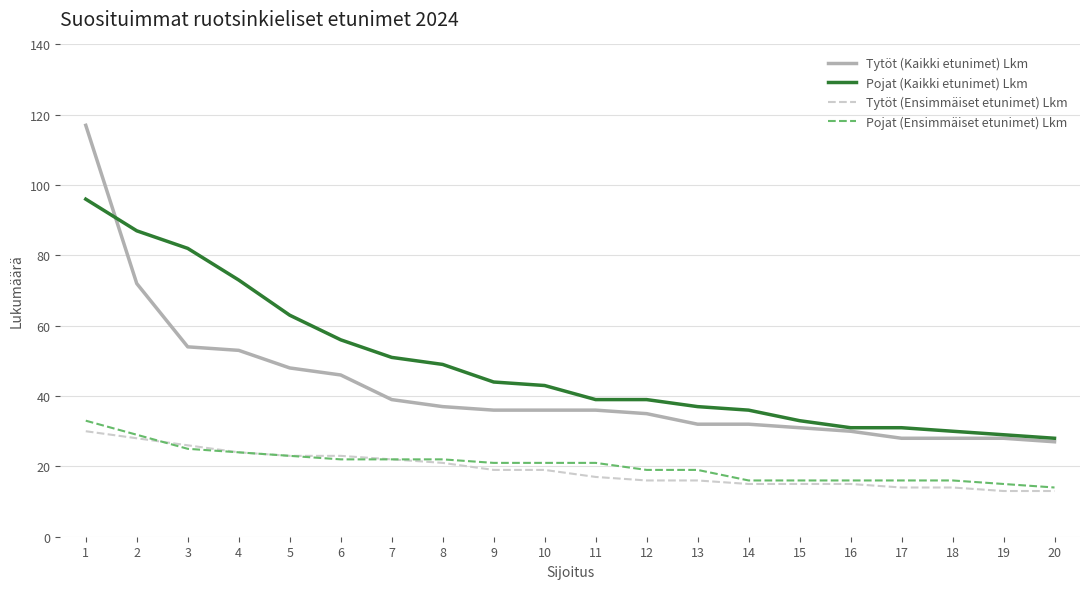

Reading left to right, list all the values displayed in this chart.

Tytöt (Kaikki etunimet) Lkm: 1=117	2=72	3=54	4=53	5=48	6=46	7=39	8=37	9=36	10=36	11=36	12=35	13=32	14=32	15=31	16=30	17=28	18=28	19=28	20=27
Pojat (Kaikki etunimet) Lkm: 1=96	2=87	3=82	4=73	5=63	6=56	7=51	8=49	9=44	10=43	11=39	12=39	13=37	14=36	15=33	16=31	17=31	18=30	19=29	20=28
Tytöt (Ensimmäiset etunimet) Lkm: 1=30	2=28	3=26	4=24	5=23	6=23	7=22	8=21	9=19	10=19	11=17	12=16	13=16	14=15	15=15	16=15	17=14	18=14	19=13	20=13
Pojat (Ensimmäiset etunimet) Lkm: 1=33	2=29	3=25	4=24	5=23	6=22	7=22	8=22	9=21	10=21	11=21	12=19	13=19	14=16	15=16	16=16	17=16	18=16	19=15	20=14